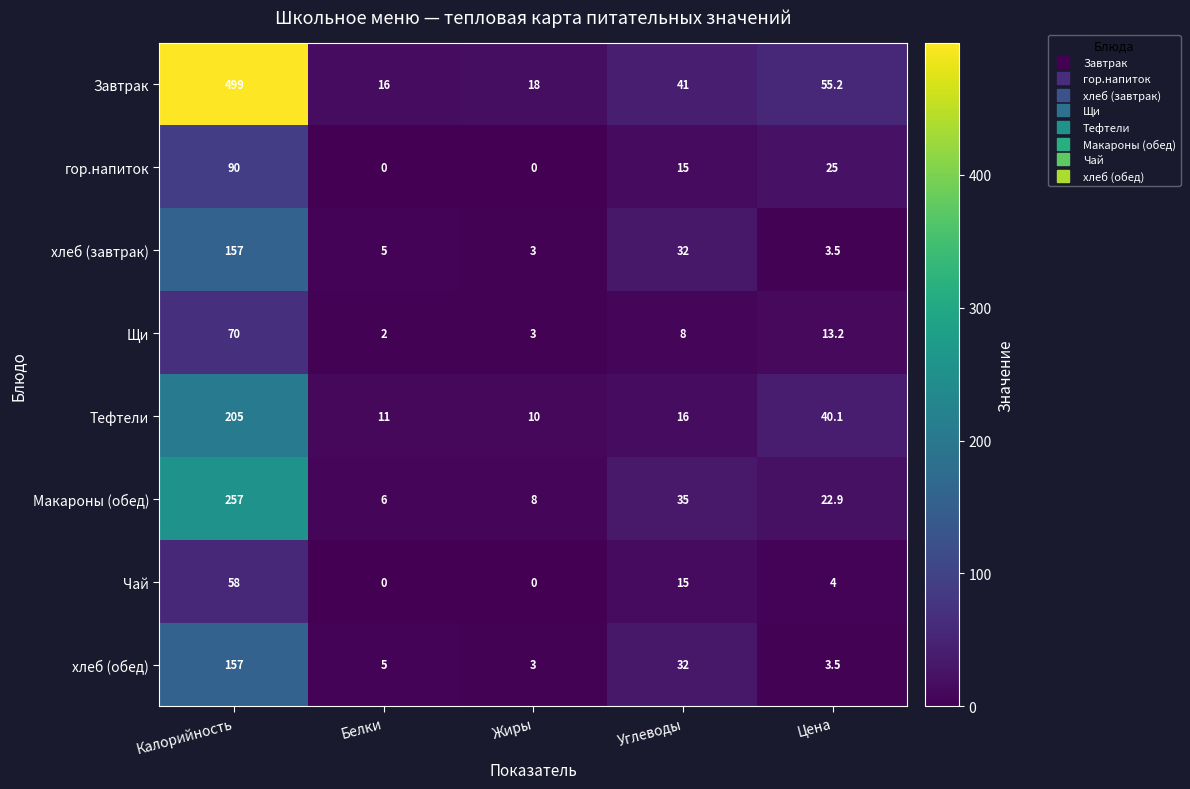

True or false: Тефтели has a value of 267.2 at Калорийность.

False